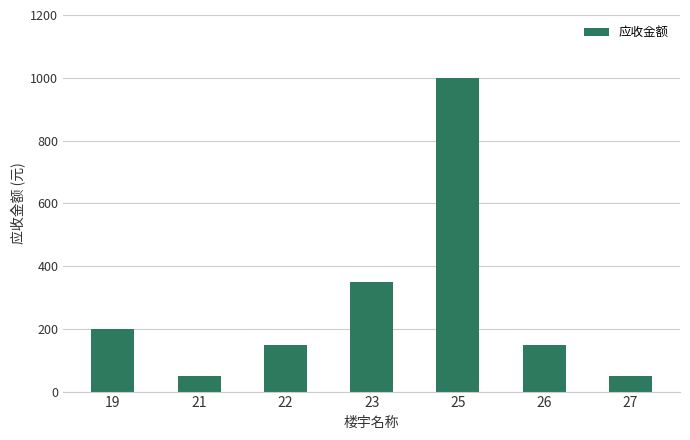

What is the sum of the values at 27 and 25?

1050